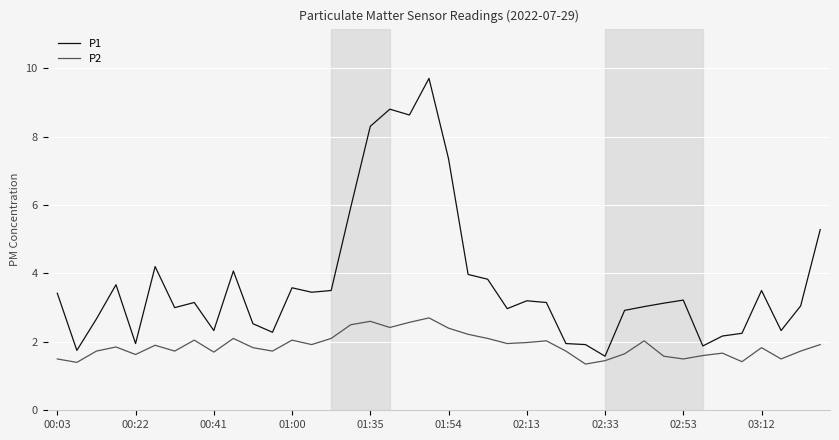

In P1, how many points are lower than both neighbors (excluding endpoints)?

11